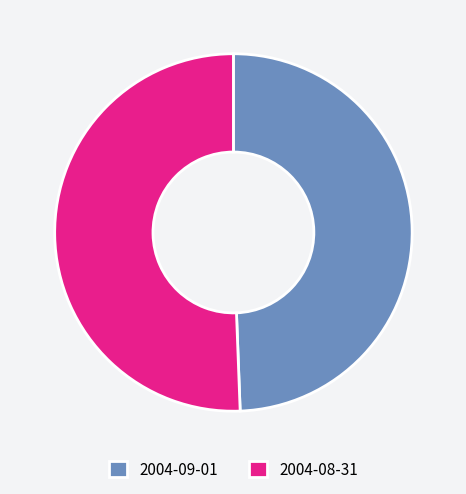

The 2004-08-31 slice represents 51% of the pie. True or false?

True